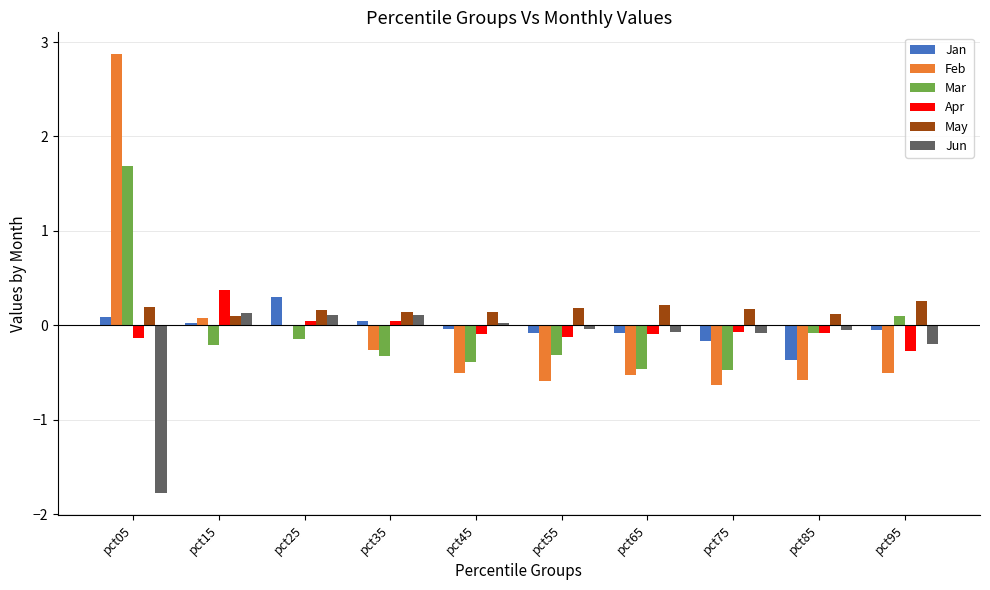

Is the value of May at pct25 greater than the value of Jan at pct95?

Yes